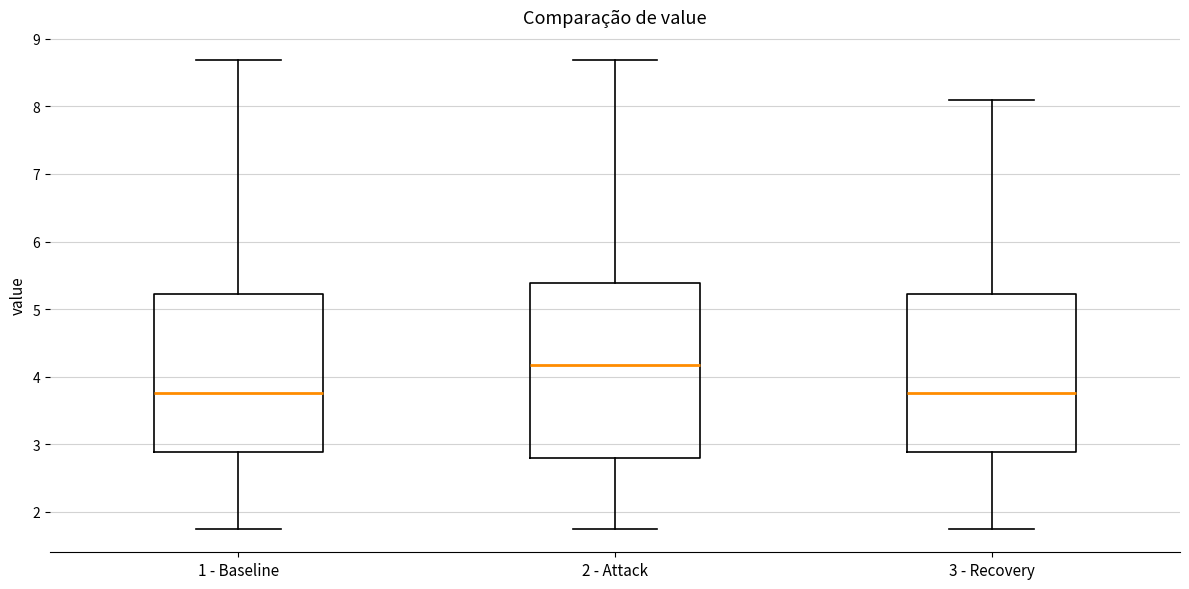

Where is the lower edge of the box for 1 - Baseline on the y-axis? The values are not printed on the chart, so give them approximately, as read against the axis.

2.9